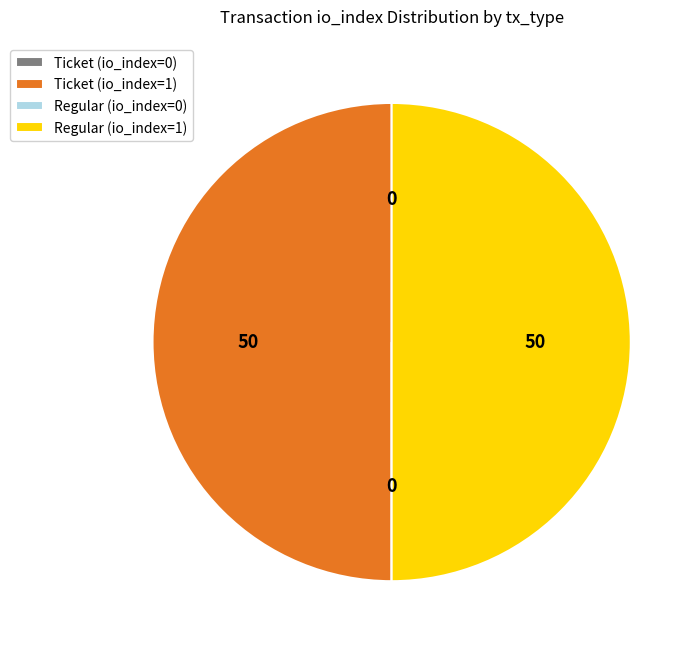

True or false: Ticket (io_index=1) accounts for 50% of the total.

True